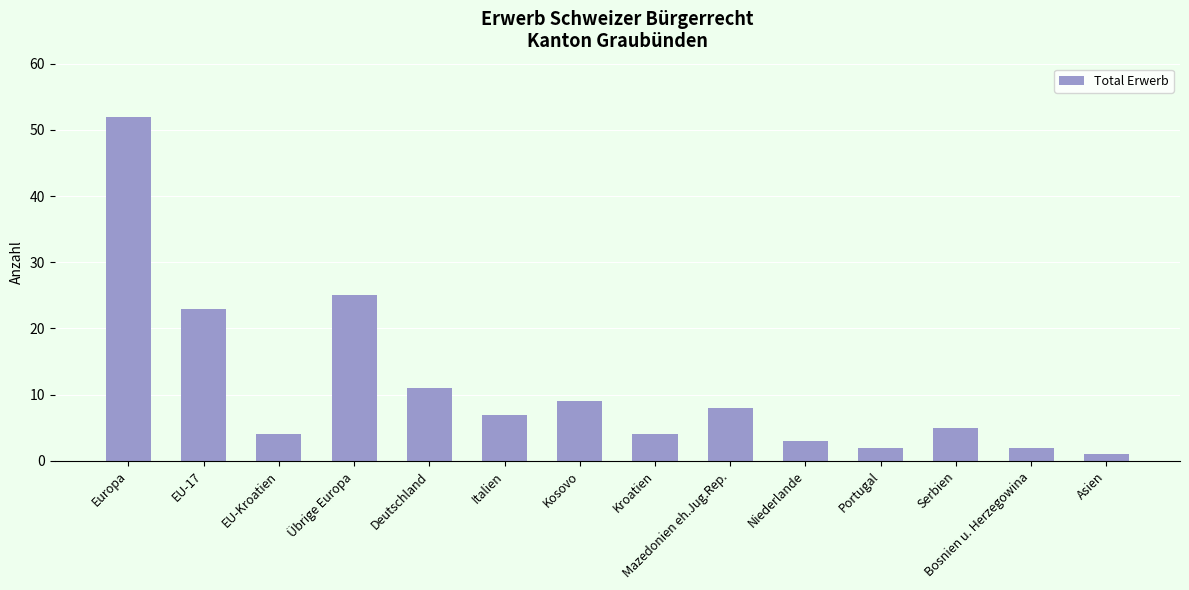

What is the difference between the values at Mazedonien eh.Jug.Rep. and Europa?

44